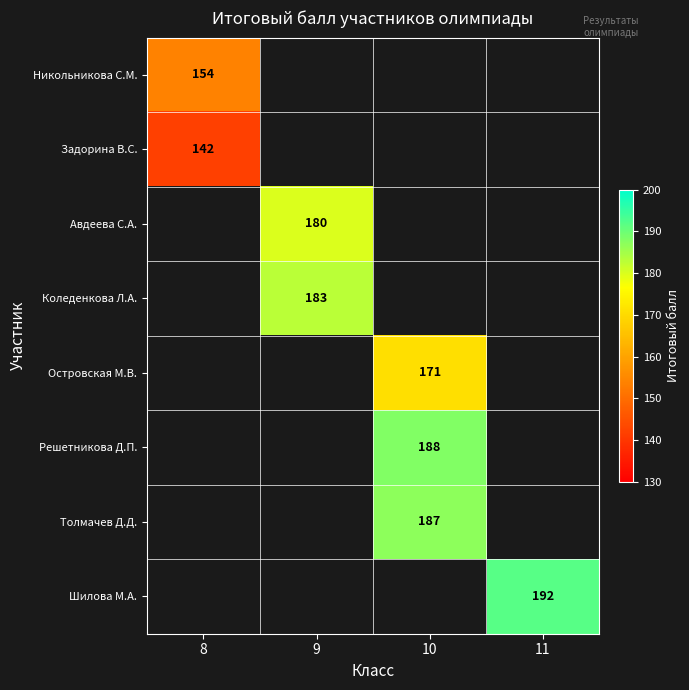

The Авдеева С.А. series shows 292 at 9. True or false?

False